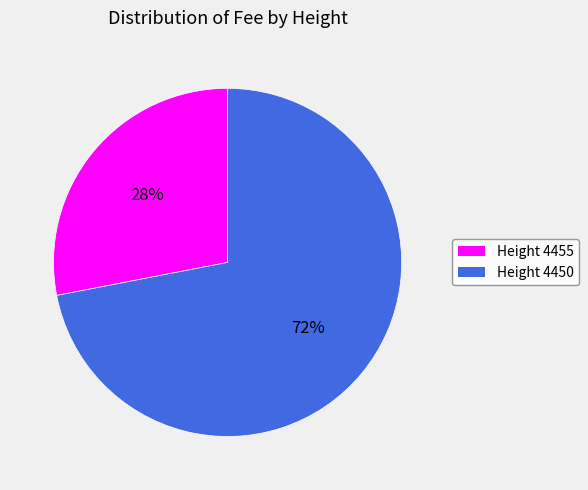

Count the number of slices in the pie.

2